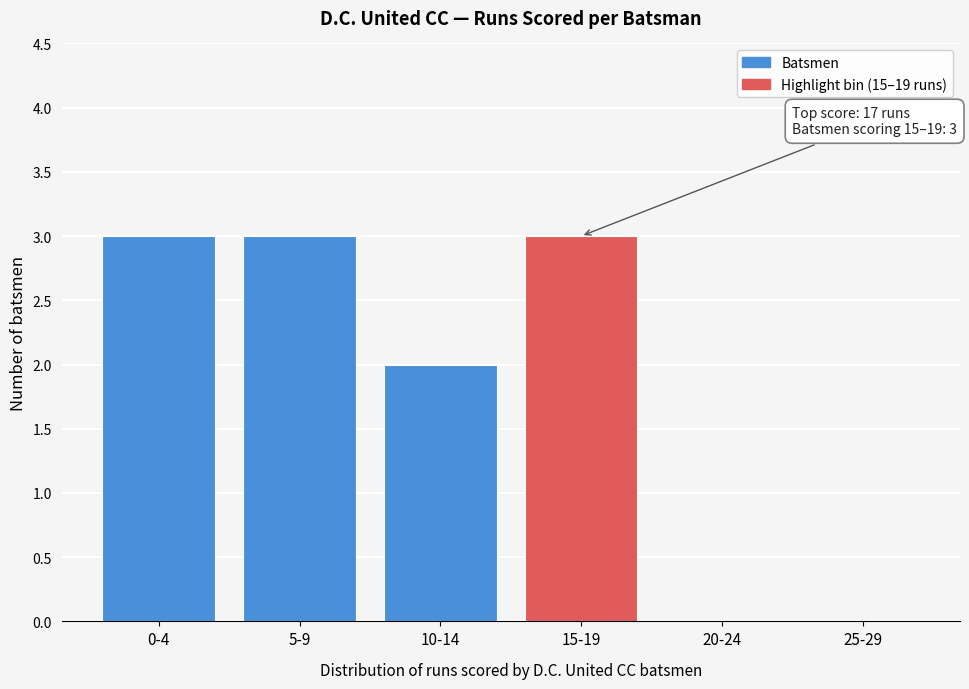

Reading left to right, list all the values displayed in this chart.

0-4=3	5-9=3	10-14=2	15-19=3	20-24=0	25-29=0